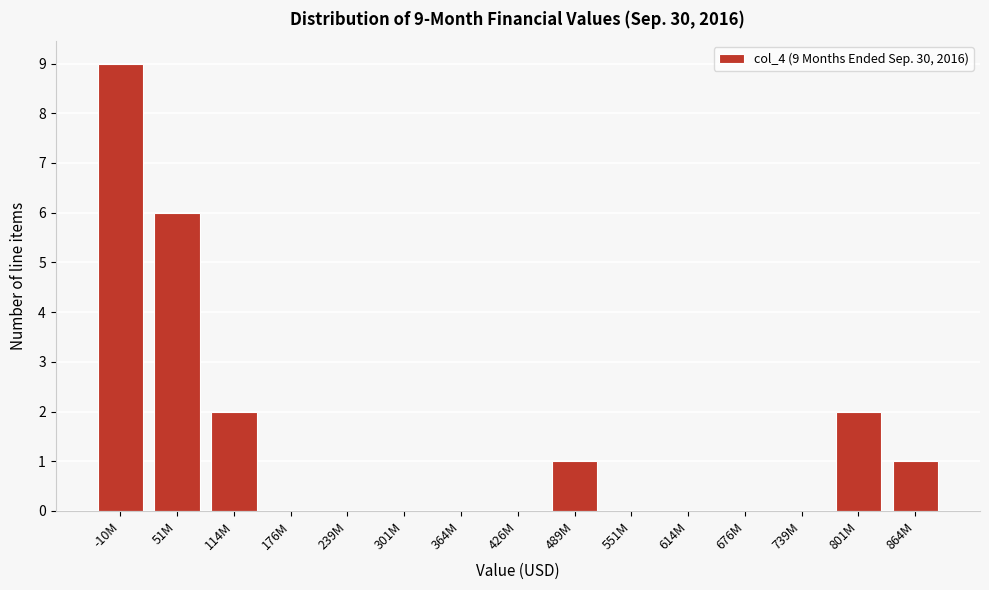

Reading left to right, transcribe all the data shown in this chart.

-10M=9	51M=6	114M=2	176M=0	239M=0	301M=0	364M=0	426M=0	489M=1	551M=0	614M=0	676M=0	739M=0	801M=2	864M=1